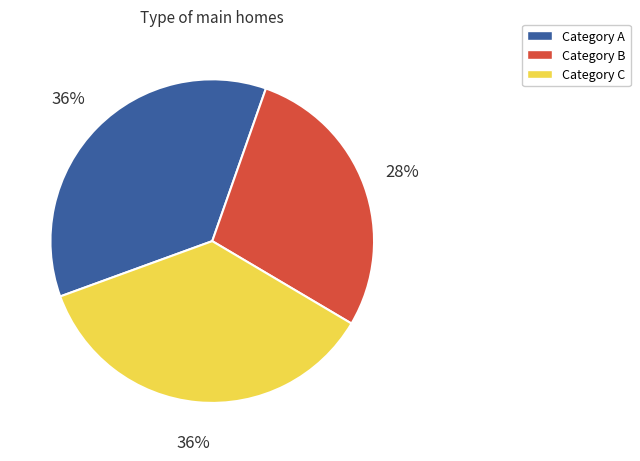

Count the number of slices in the pie.

3